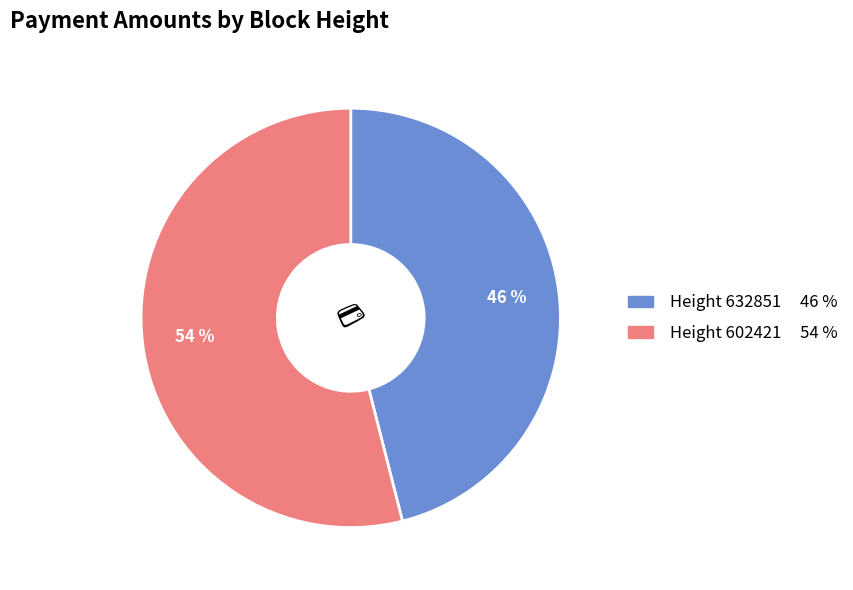

Does any single category account for the majority?

Yes